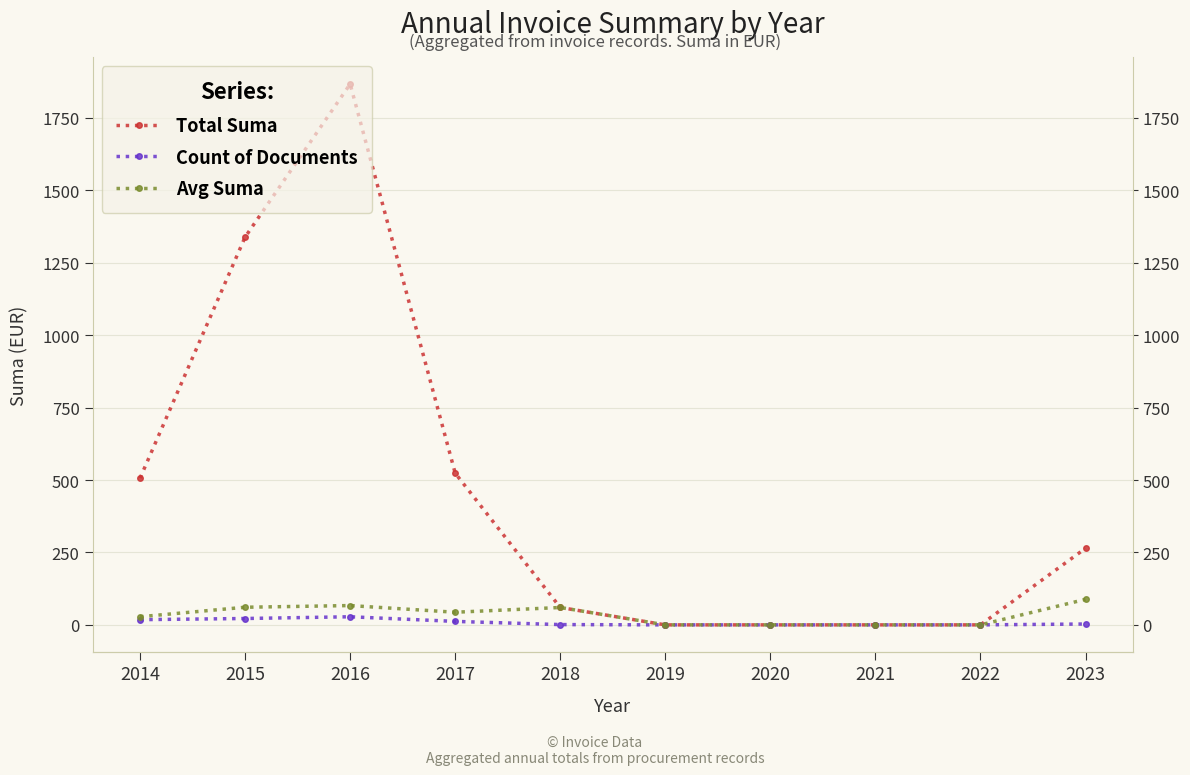

What is the value of the Count of Documents point at the 10th from the left?

3.0